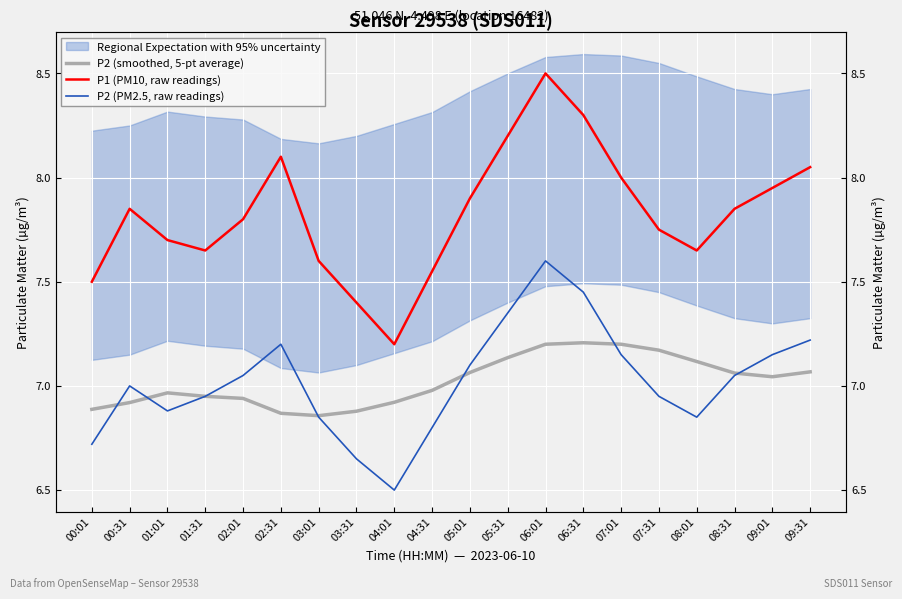

How many data points does each series have?

20